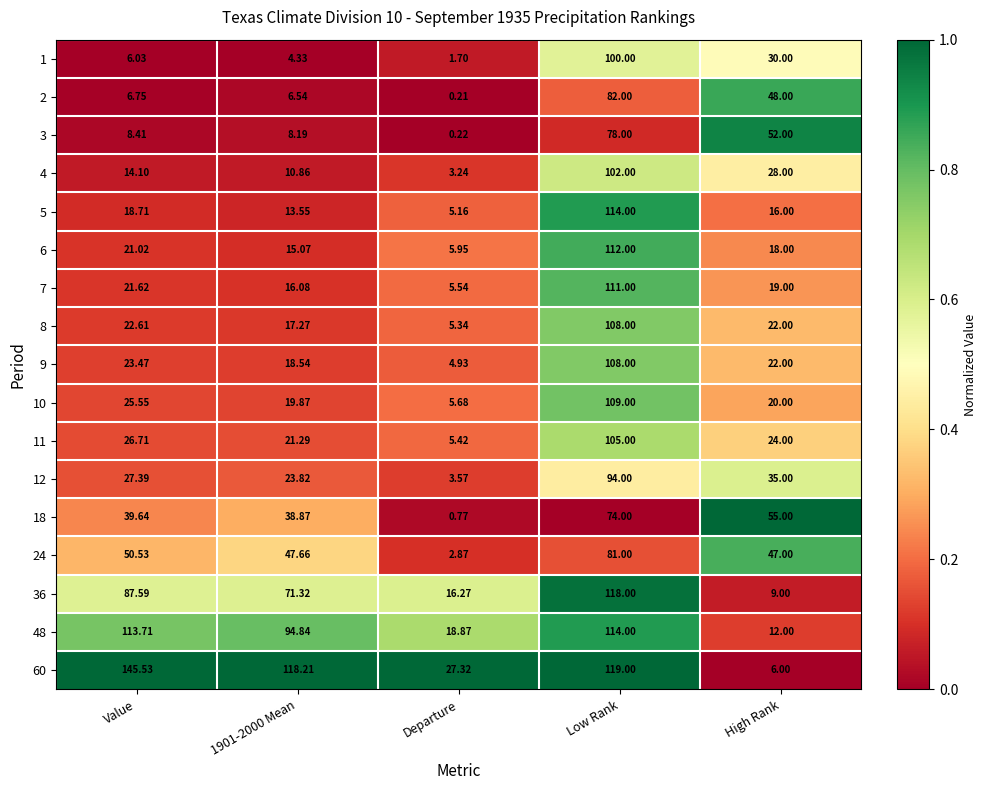

Where is 10 nearest to the value 57?

Value